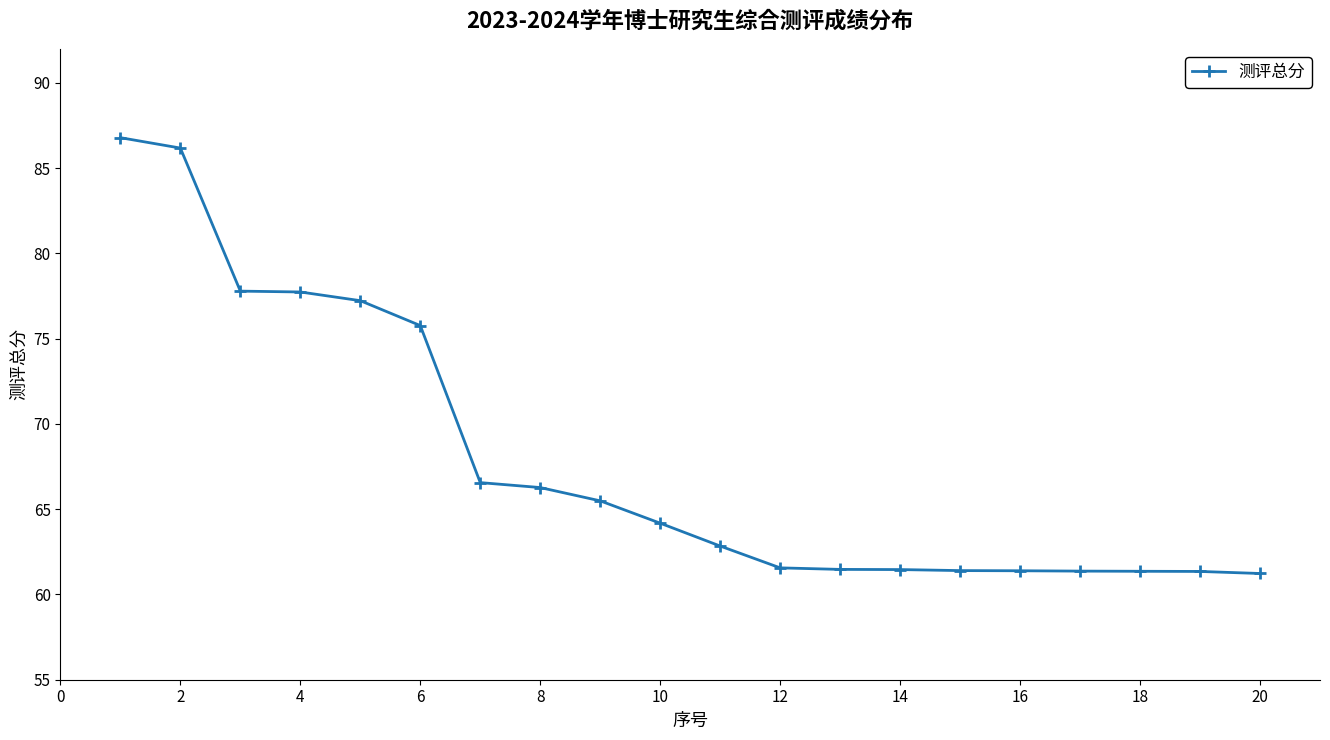

What is the greatest value displayed?

86.8